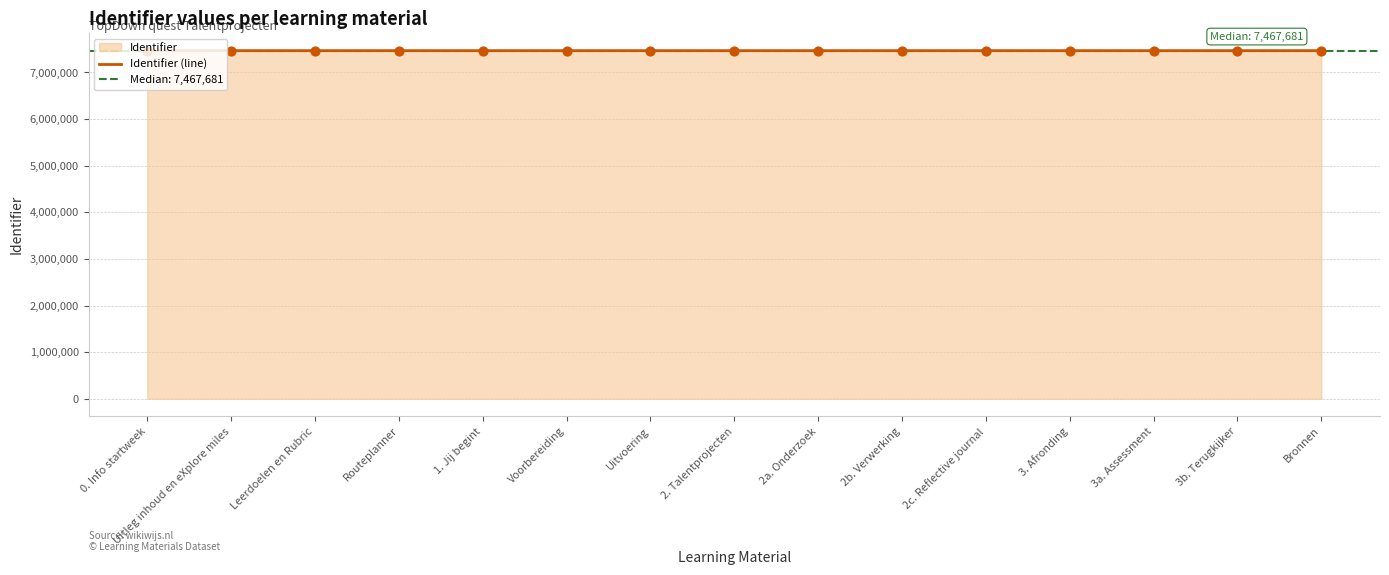

What is the ratio of the value at 2c. Reflective journal to the value at Uitleg inhoud en eXplore miles?

1.0